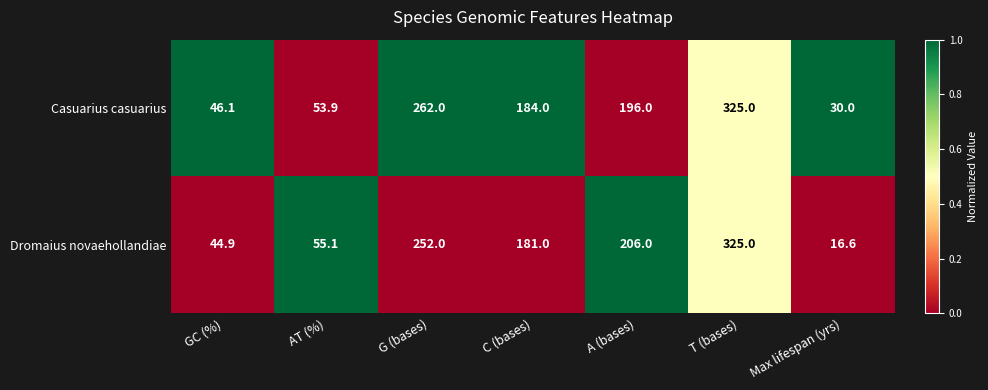

The value of Dromaius novaehollandiae at C (bases) is 64.7. True or false?

False